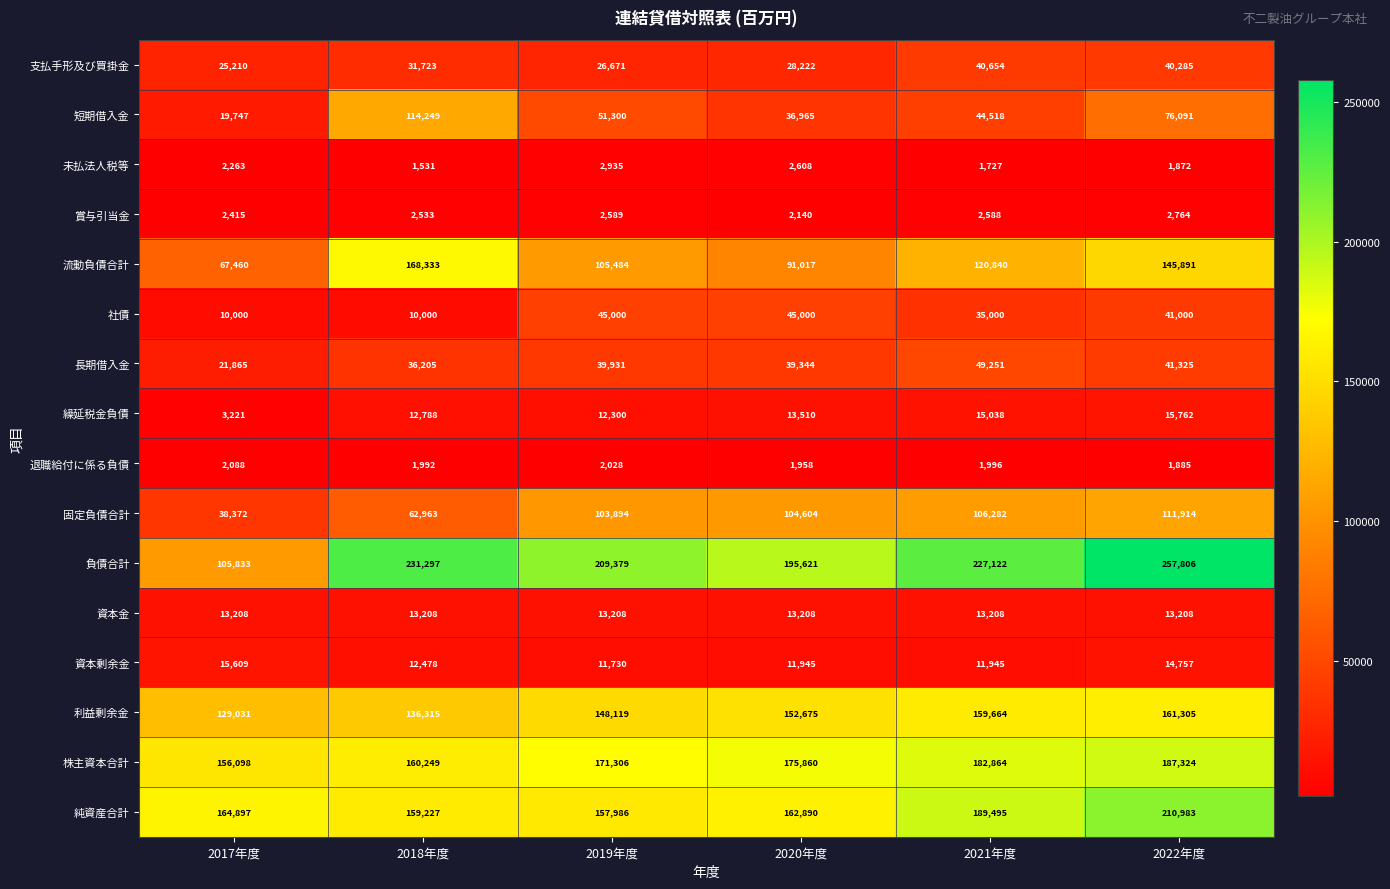

At how many categories does at least one series exceed 77323?

6